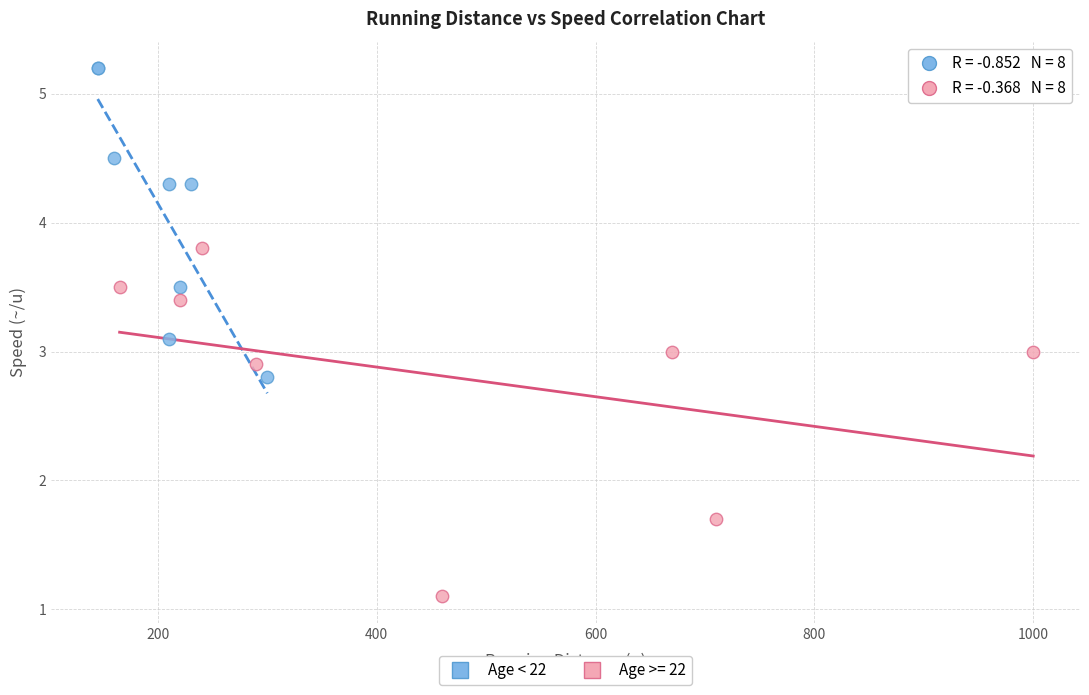

Which series contains the lowest Y value?

Age >= 22